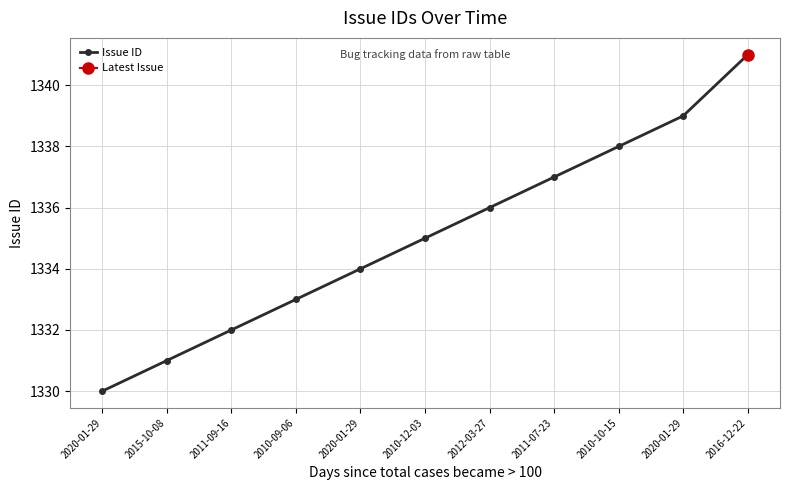

What is the label of the 1st point from the left?

2020-01-29